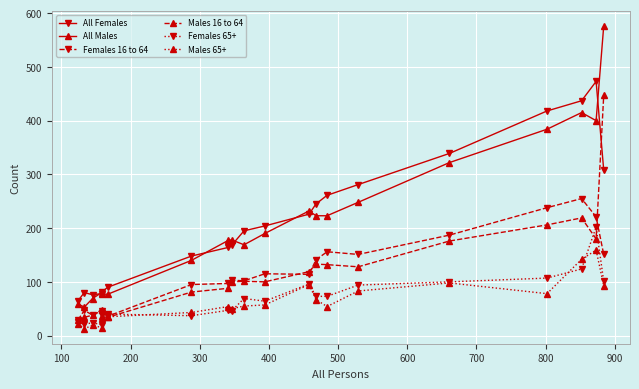

At how many categories does at least one series exceed 378?

4